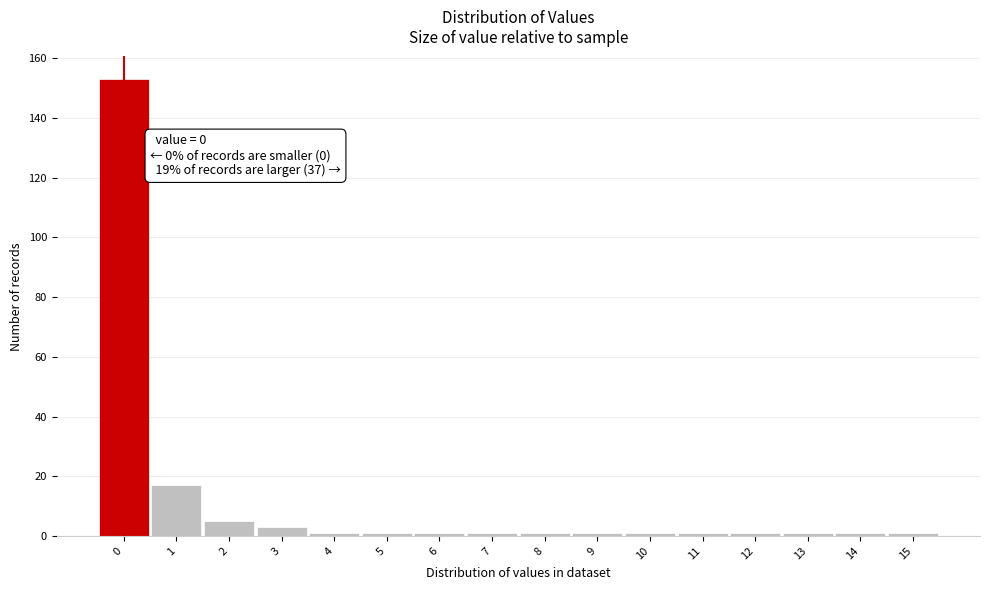

Which range on the x-axis has the tallest bar?

-0.5 to 0.5